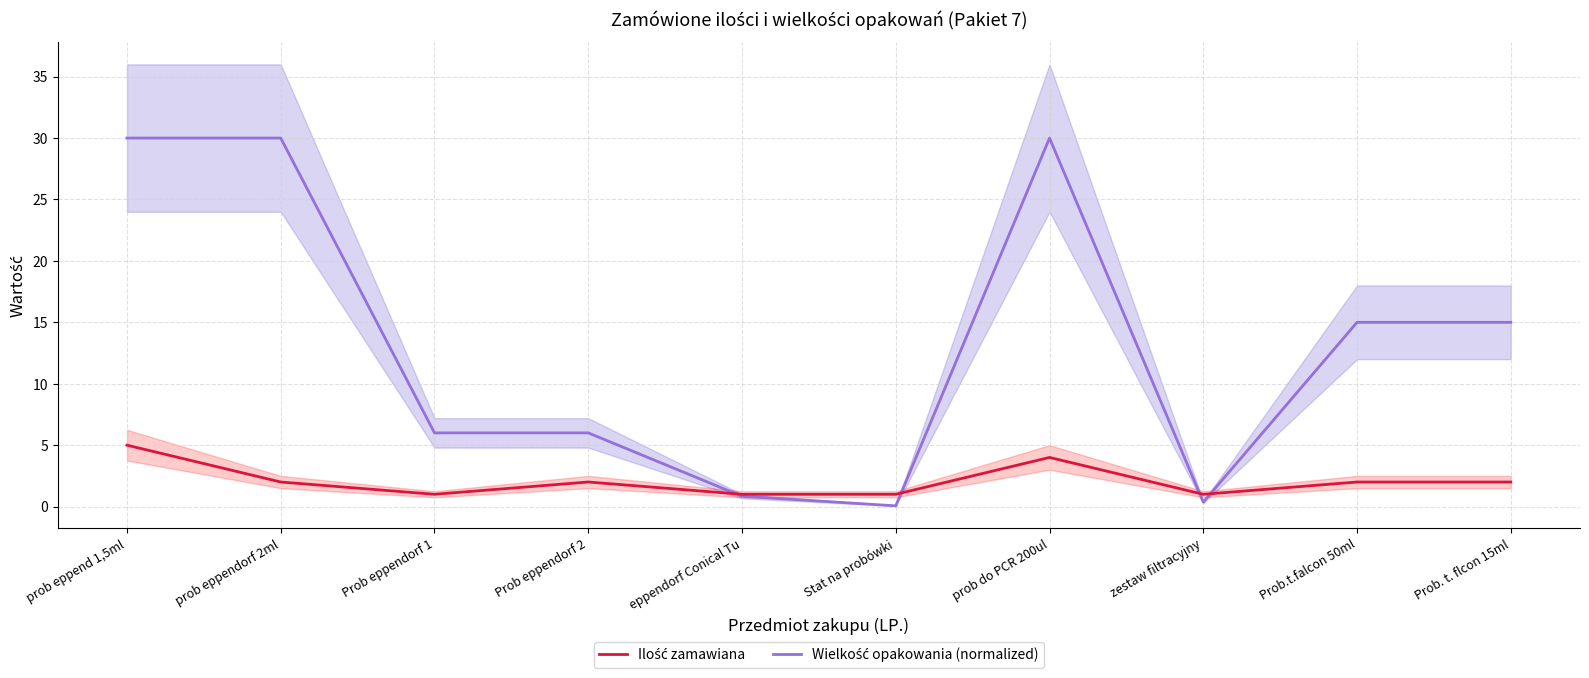

After their last crossing, which series has the higher values: Wielkość opakowania (normalized) or Ilość zamawiana?

Wielkość opakowania (normalized)